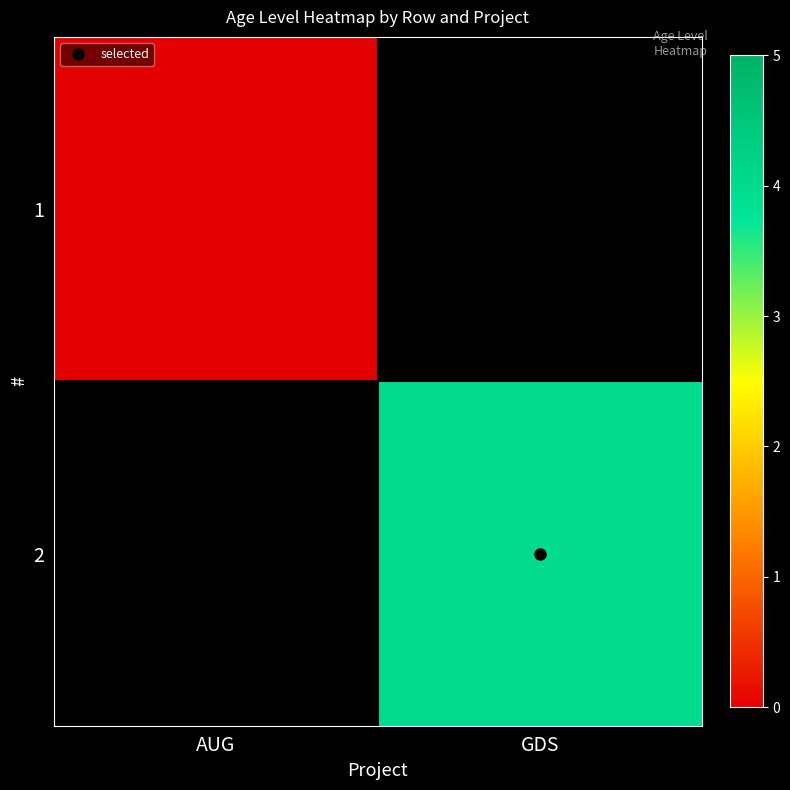

At which label does 1 reach its peak?

AUG